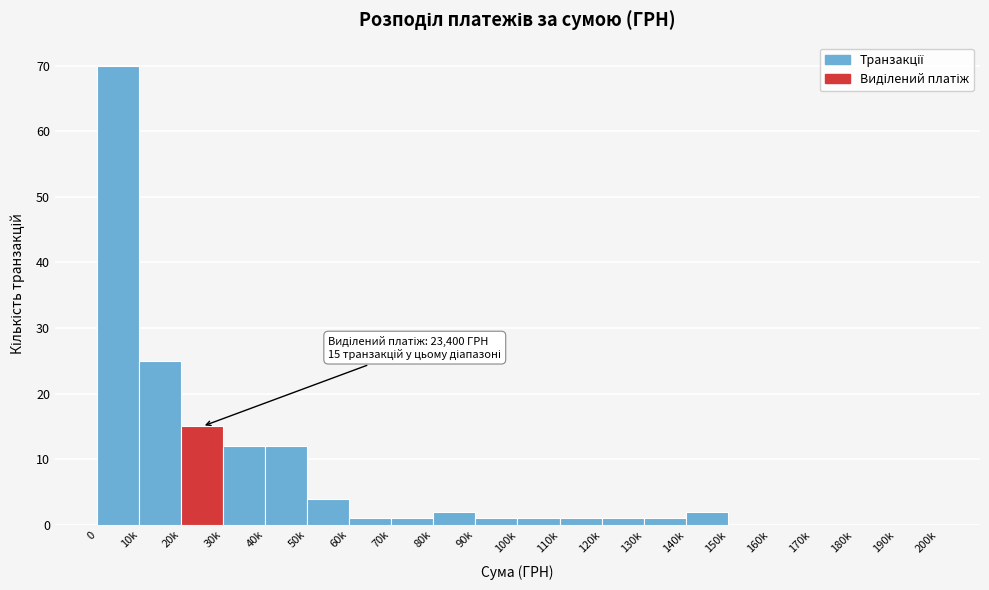

Reading left to right, what are all the values shown in this chart?

0=70	10k=25	20k=15	30k=12	40k=12	50k=4	60k=1	70k=1	80k=2	90k=1	100k=1	110k=1	120k=1	130k=1	140k=2	150k=0	160k=0	170k=0	180k=0	190k=0